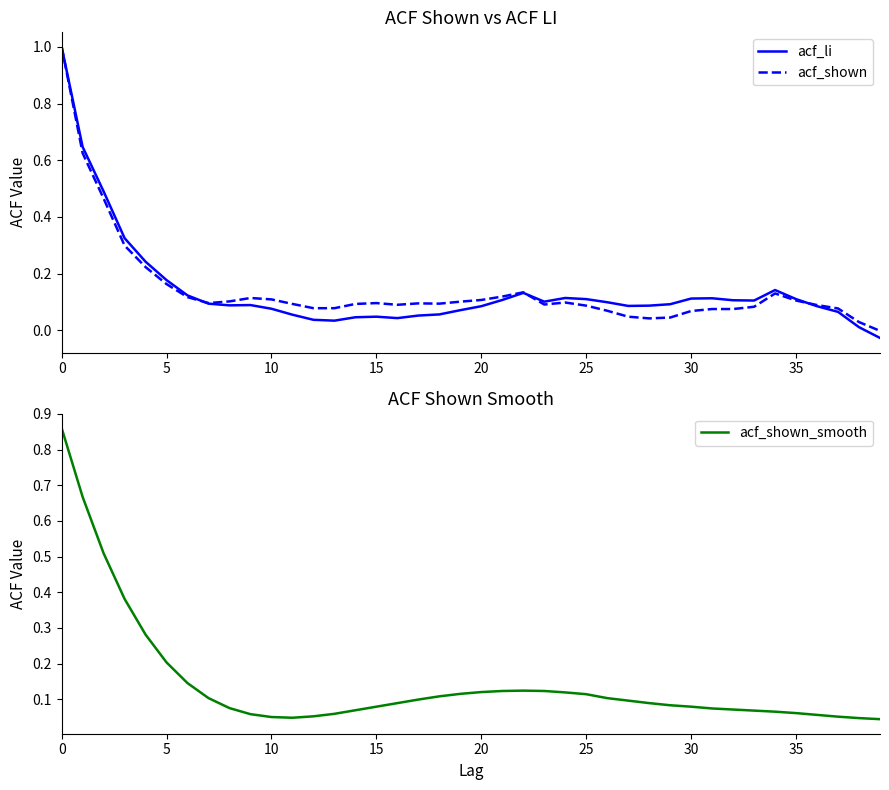

What is the average value of the acf_shown series?

0.1